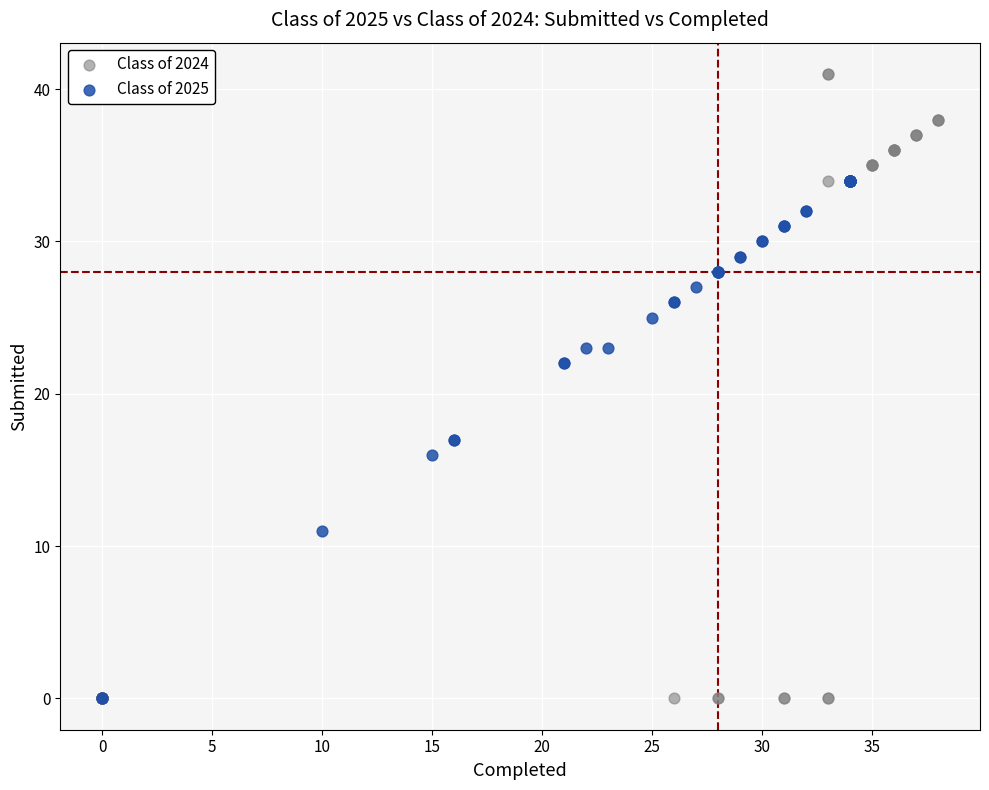

Which series reaches the maximum Y coordinate?

Class of 2024